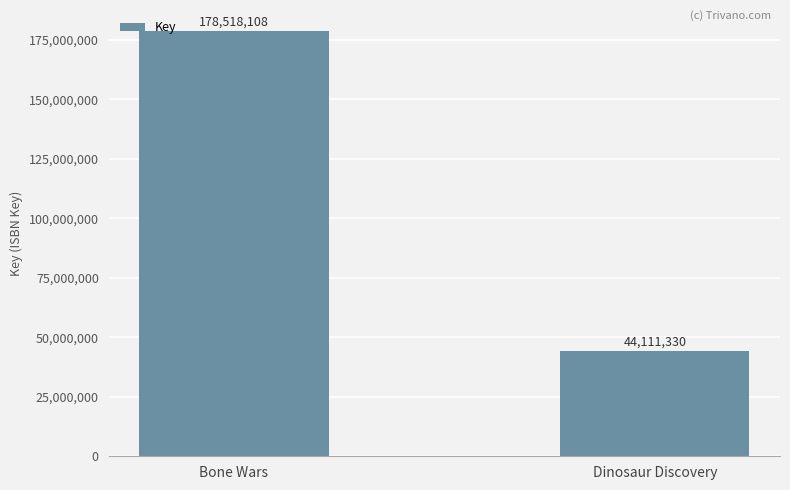

Are the bars grouped side by side (vs. stacked)?

No